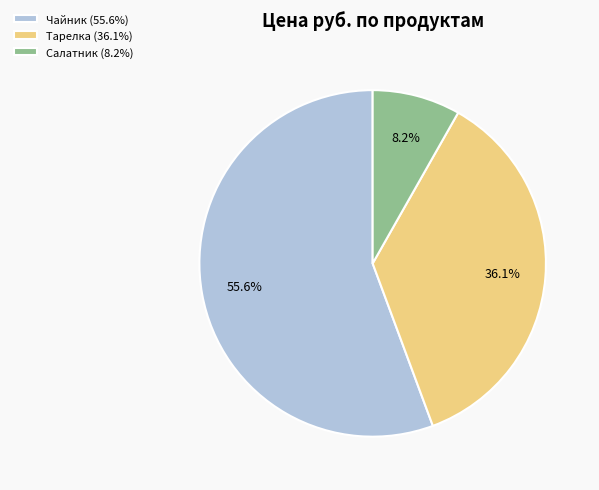

Does any single category account for the majority?

Yes